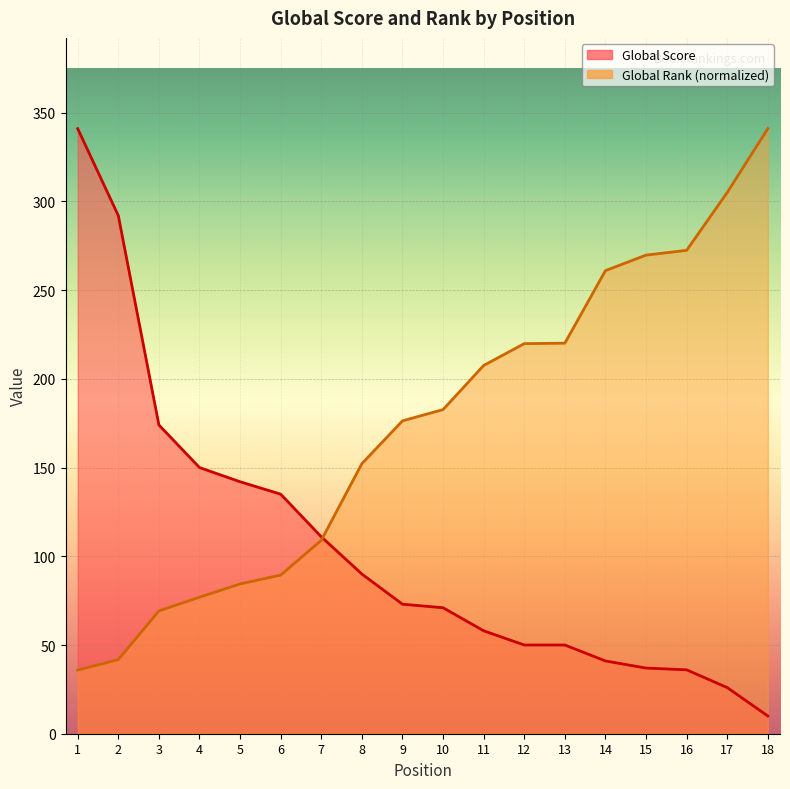

What is the value of the Global Score point at the 11th from the left?

58.0